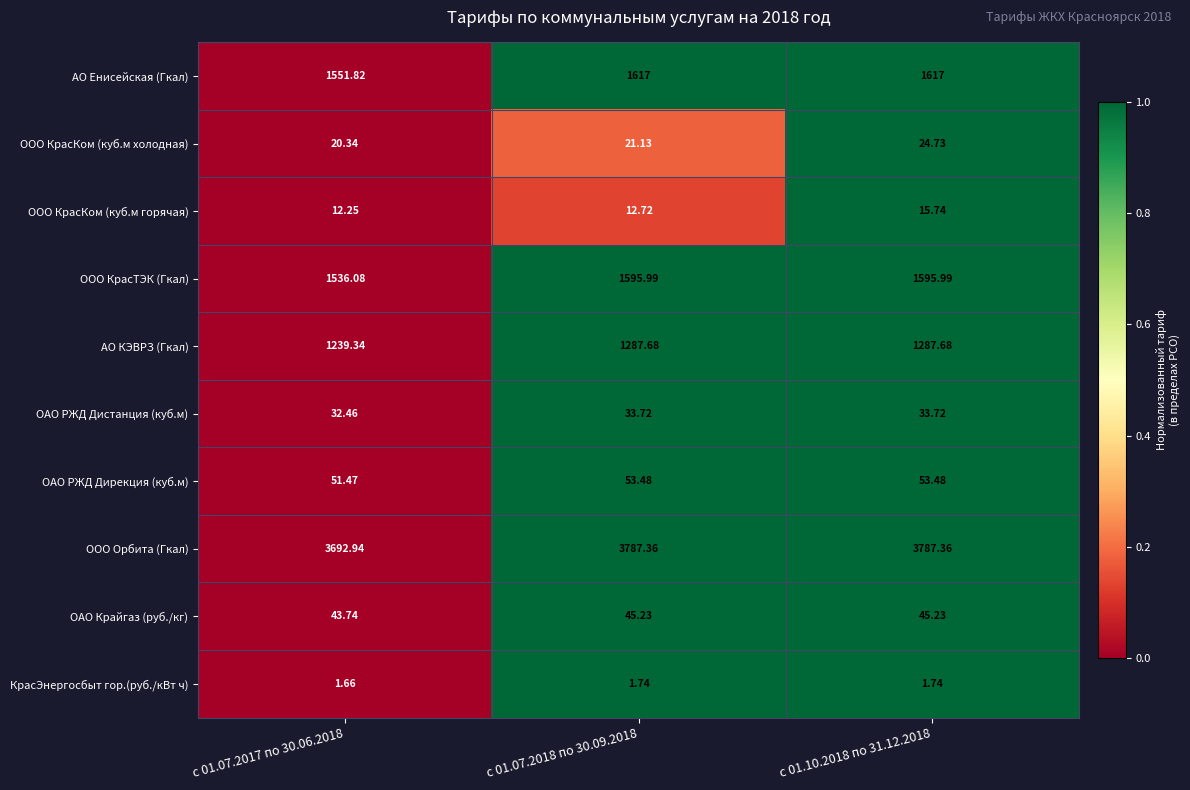

At с 01.07.2018 по 30.09.2018, list the series in order from smallest to largest.

КрасЭнергосбыт гор.(руб./кВт ч), ООО КрасКом (куб.м горячая), ООО КрасКом (куб.м холодная), ОАО РЖД Дистанция (куб.м), ОАО Крайгаз (руб./кг), ОАО РЖД Дирекция (куб.м), АО КЭВРЗ (Гкал), ООО КрасТЭК (Гкал), АО Енисейская (Гкал), ООО Орбита (Гкал)